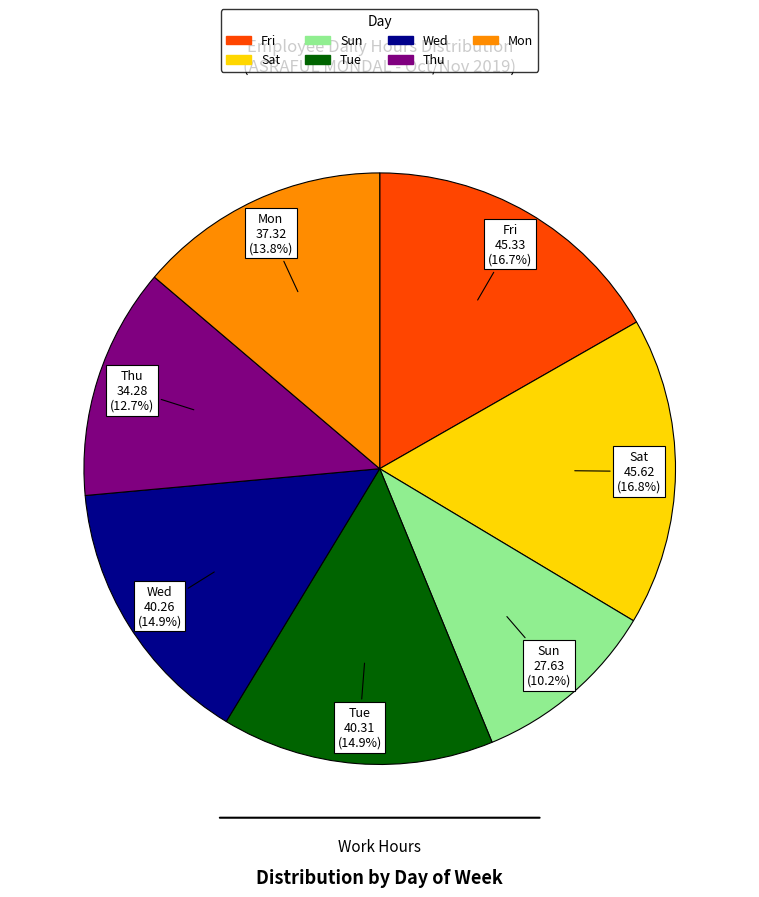

Is there a majority slice in this chart?

No